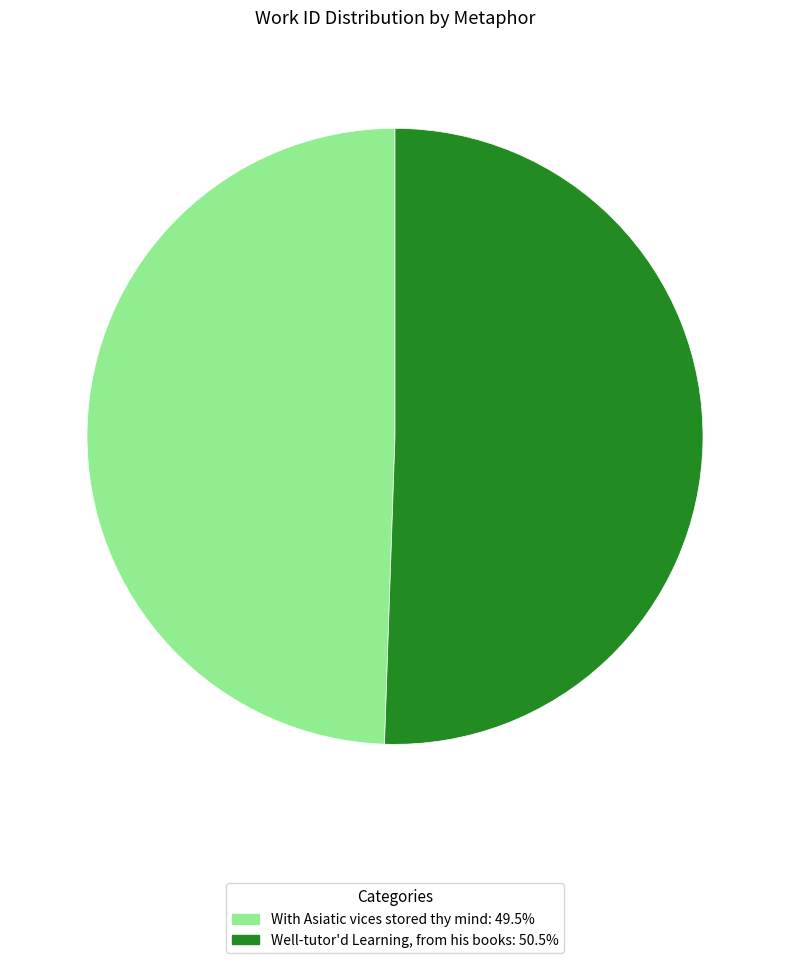

Which slice is the largest?

Well-tutor'd Learning, from his books